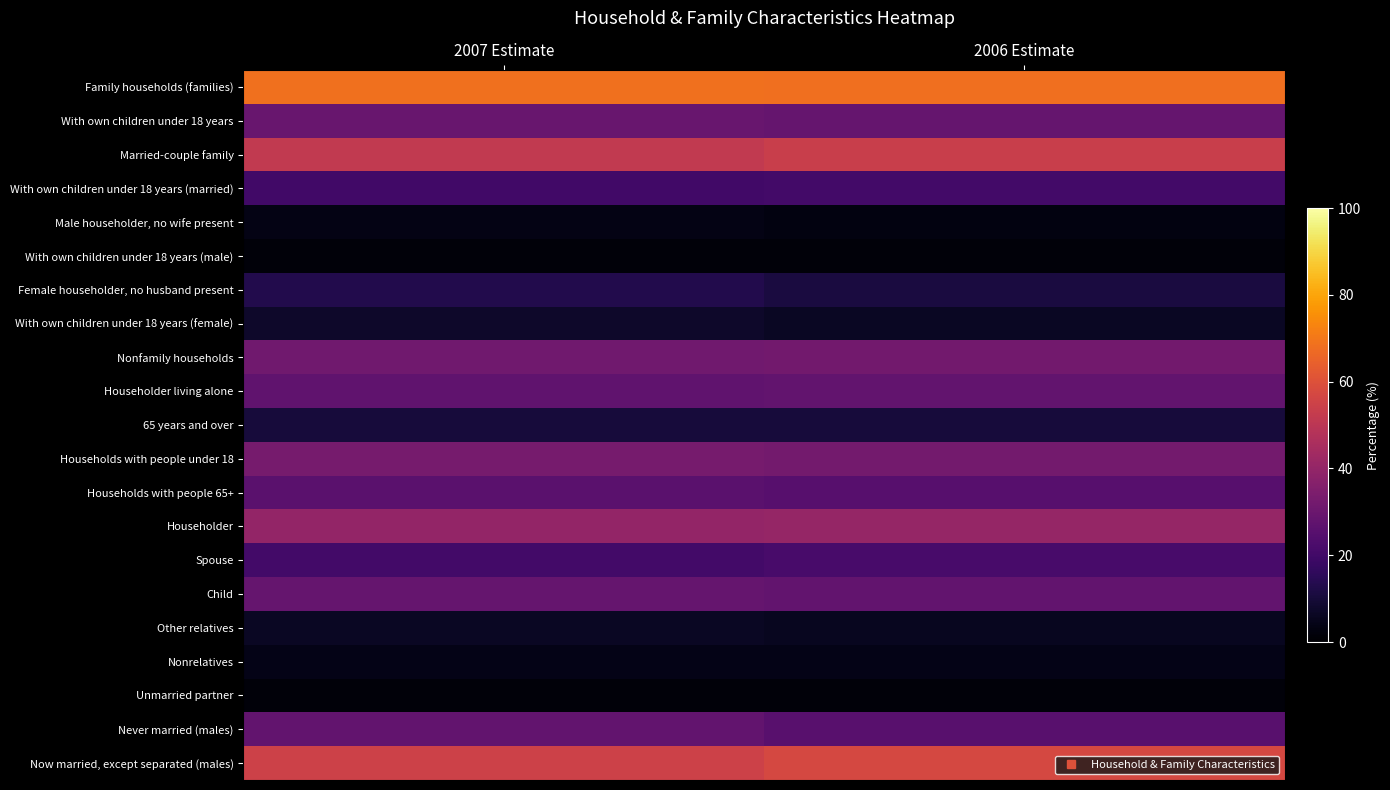

Which has a higher value, 2006 Estimate or 2007 Estimate?

2007 Estimate